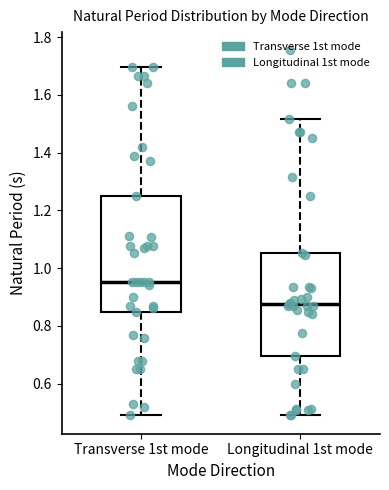

Comparing the boxes themselves (not the whiskers), which one is the tallest?

Transverse 1st mode